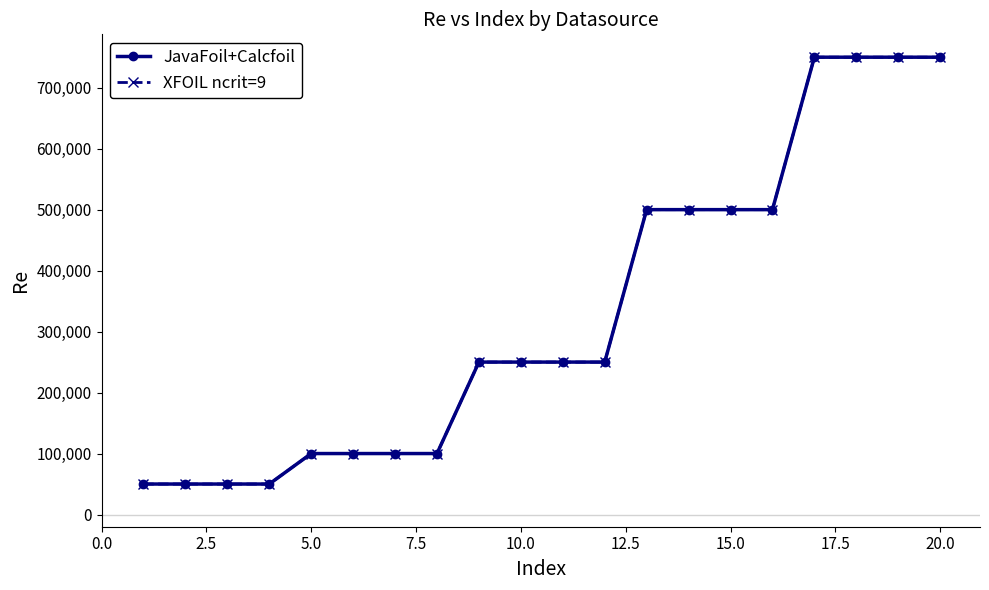

Does the chart have visible grid lines?

No